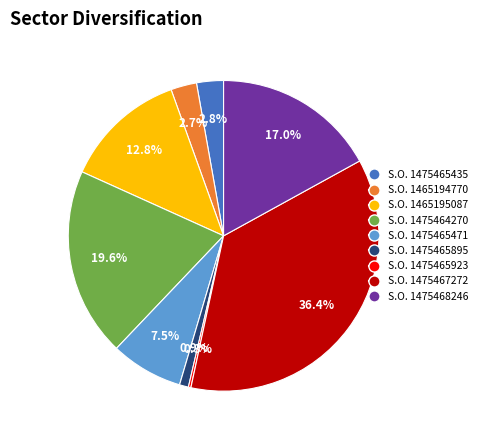

Is there any slice that represents more than half of the pie?

No